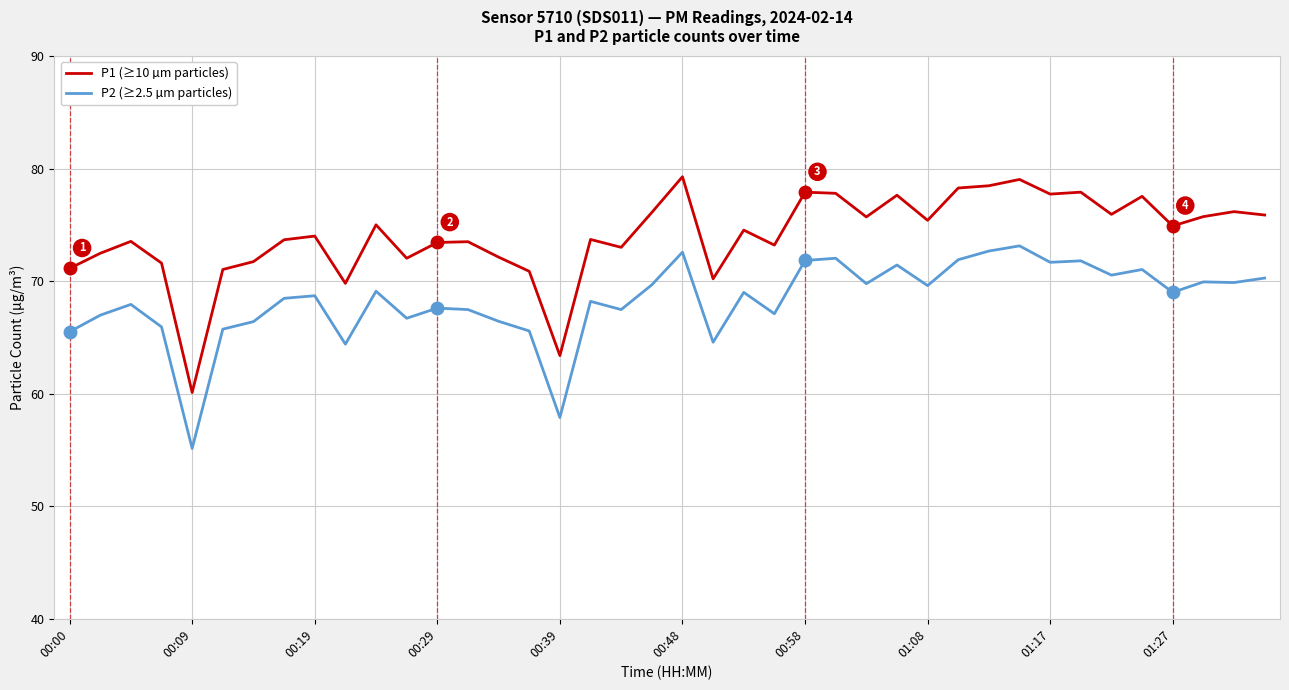

What is the difference between the maximum and minimum values in the P2 (≥2.5 µm particles) series?

18.0